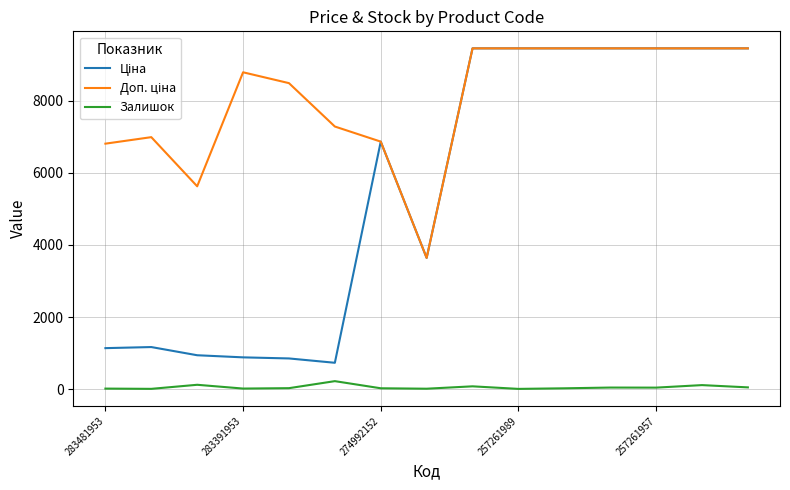

What is the maximum value for Залишок?

219.0